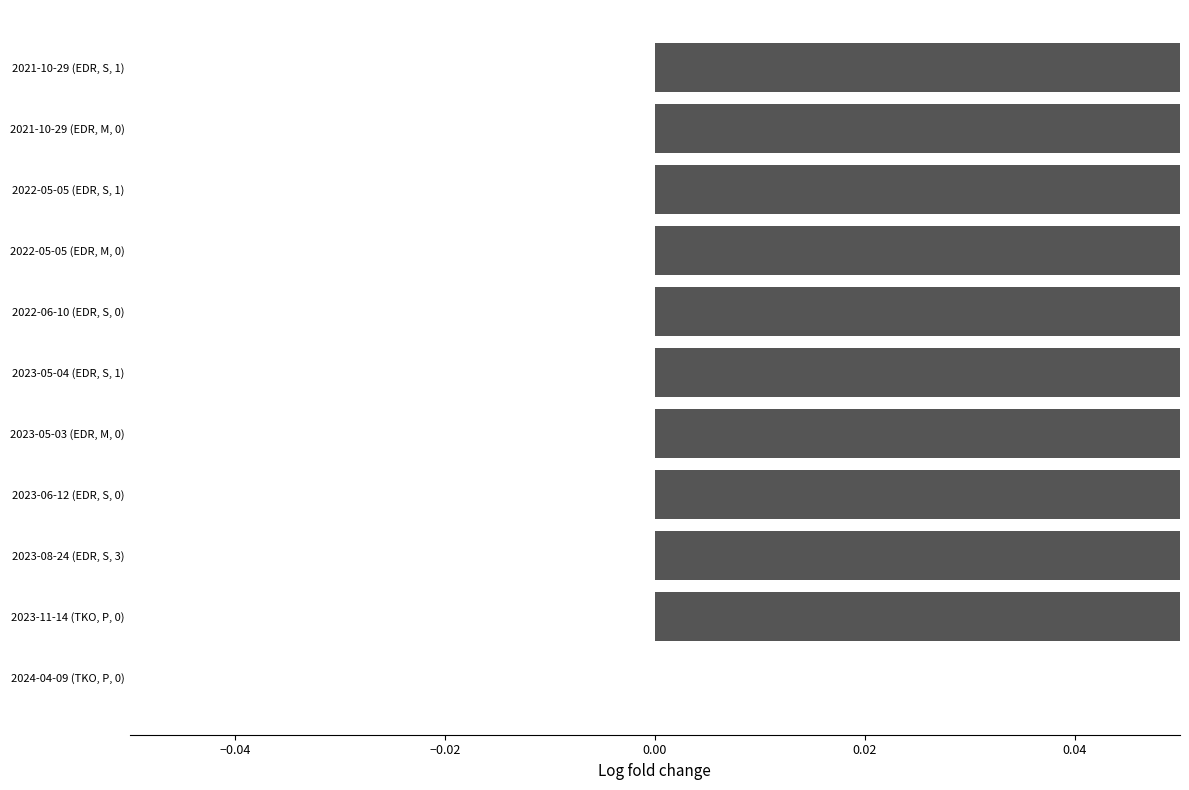

What is the average value?

0.6